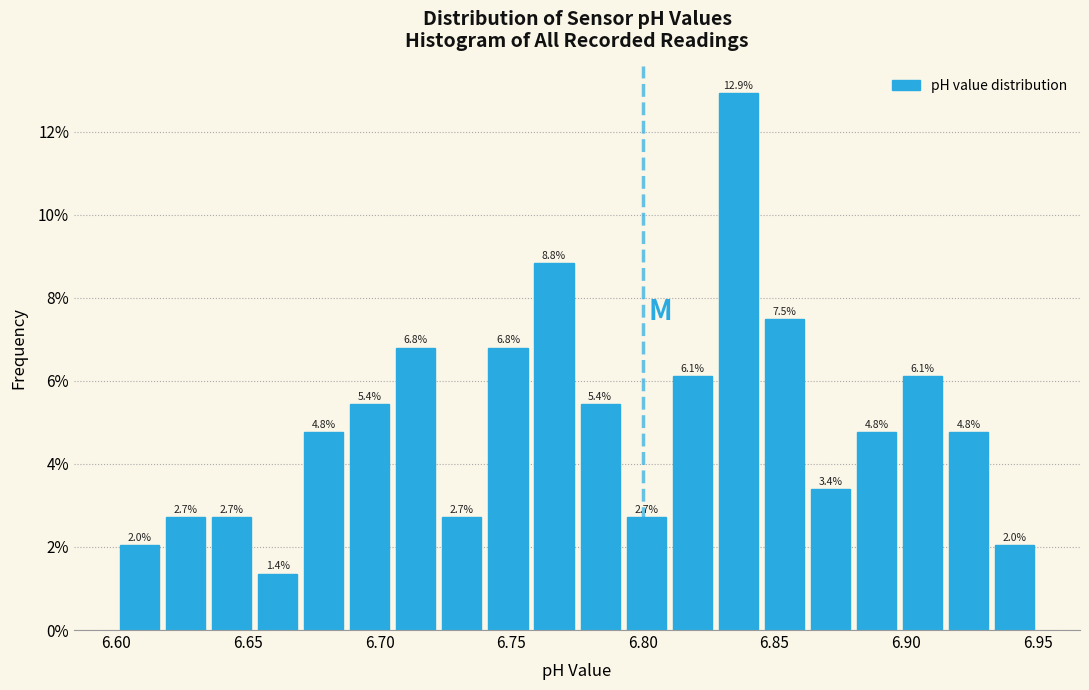

Around what value on the x-axis is the tallest bar? Give the approximate position of its centre, as read against the axis.

6.835